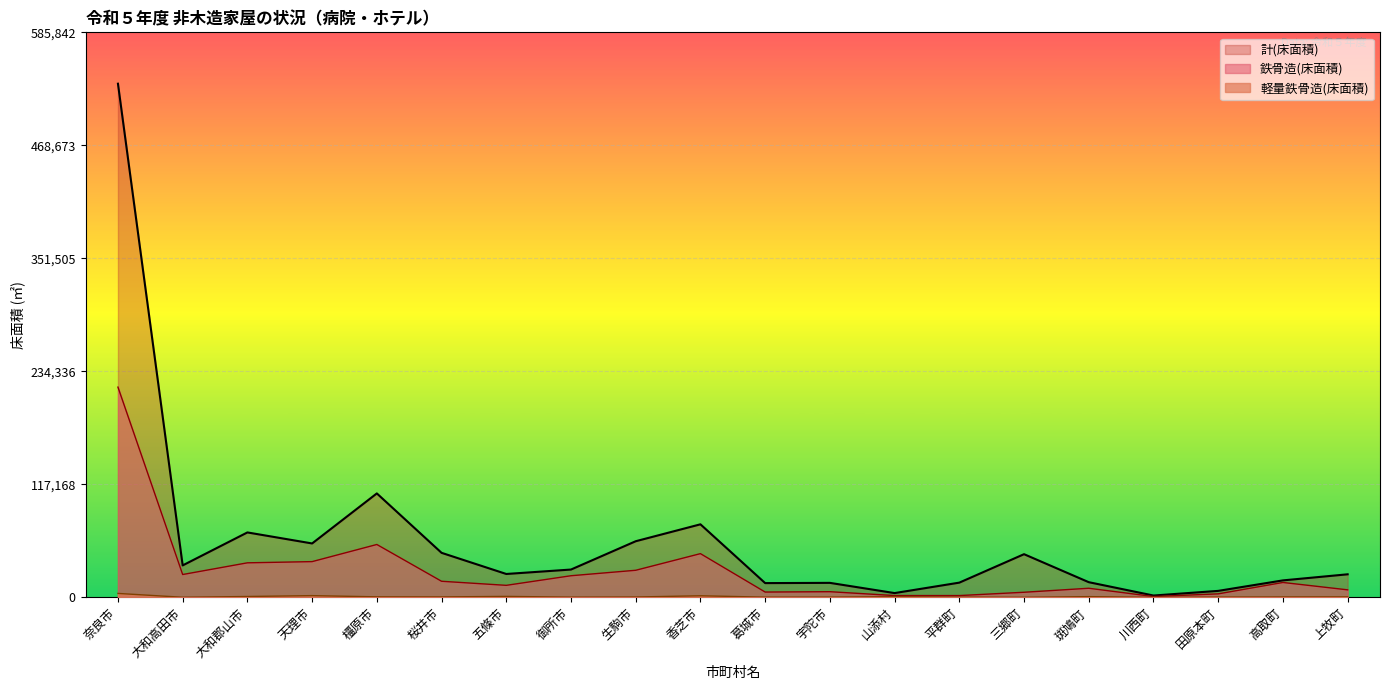

What is the value of the 計(棟数) point at the 7th from the left?

24217